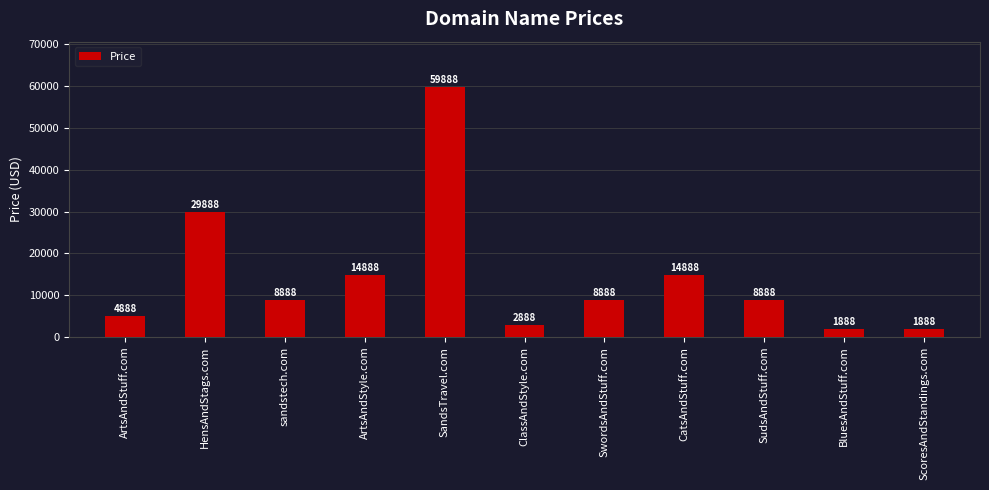

Where is the data nearest to the value 30888?

HensAndStags.com